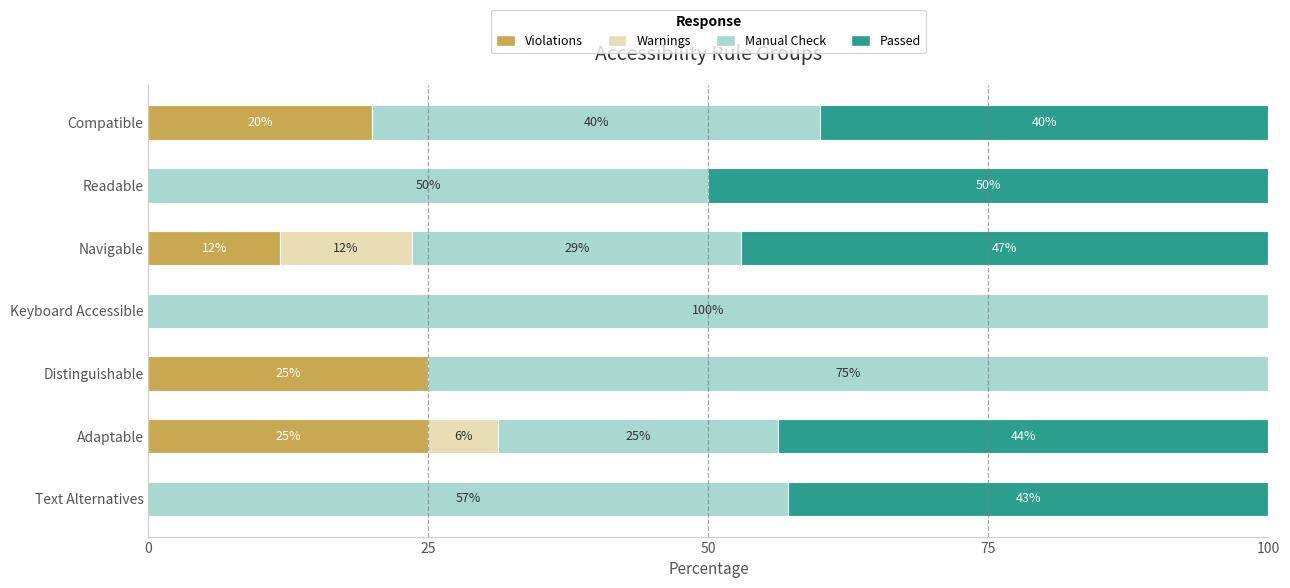

What is the maximum value for Violations?

25.0